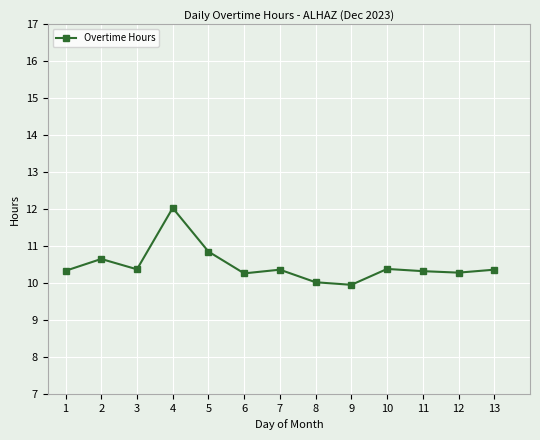

True or false: the data shows 14.9 at 13.

False